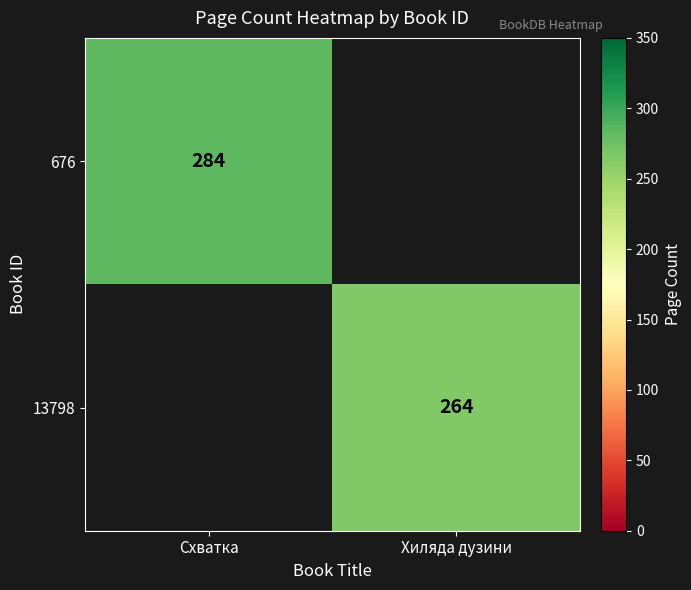

The value of 13798 at Хиляда дузини is 105. True or false?

False